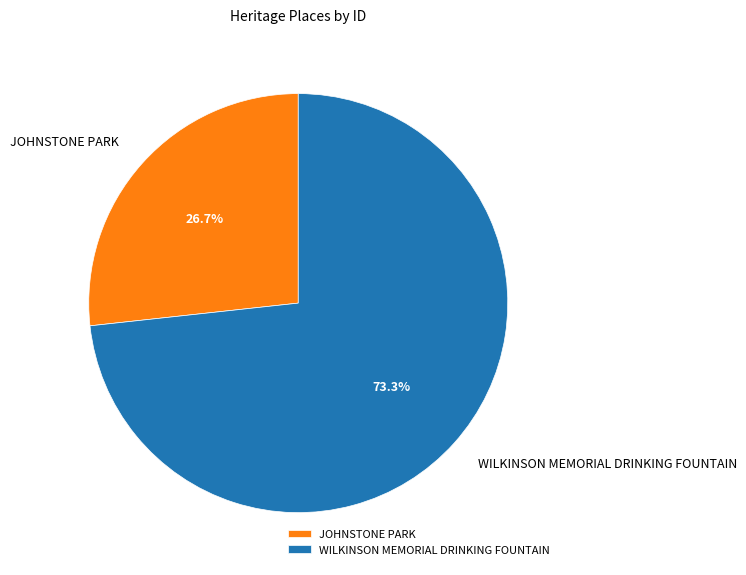

To the nearest percent, what is the average slice percentage?

50%